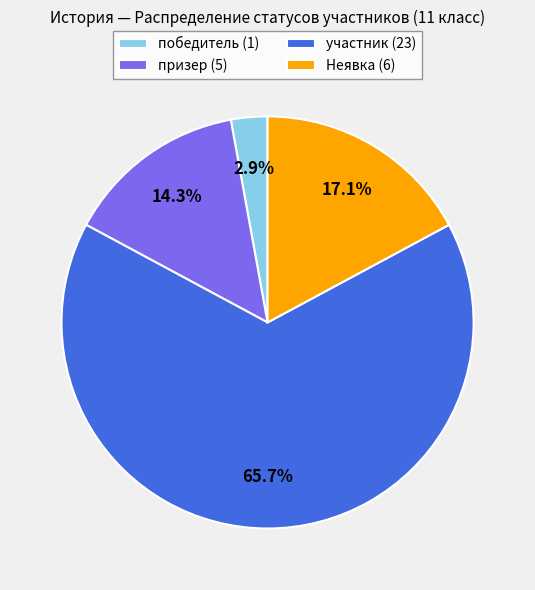

Is the sum of победитель (1) and участник (23) greater than half?

Yes